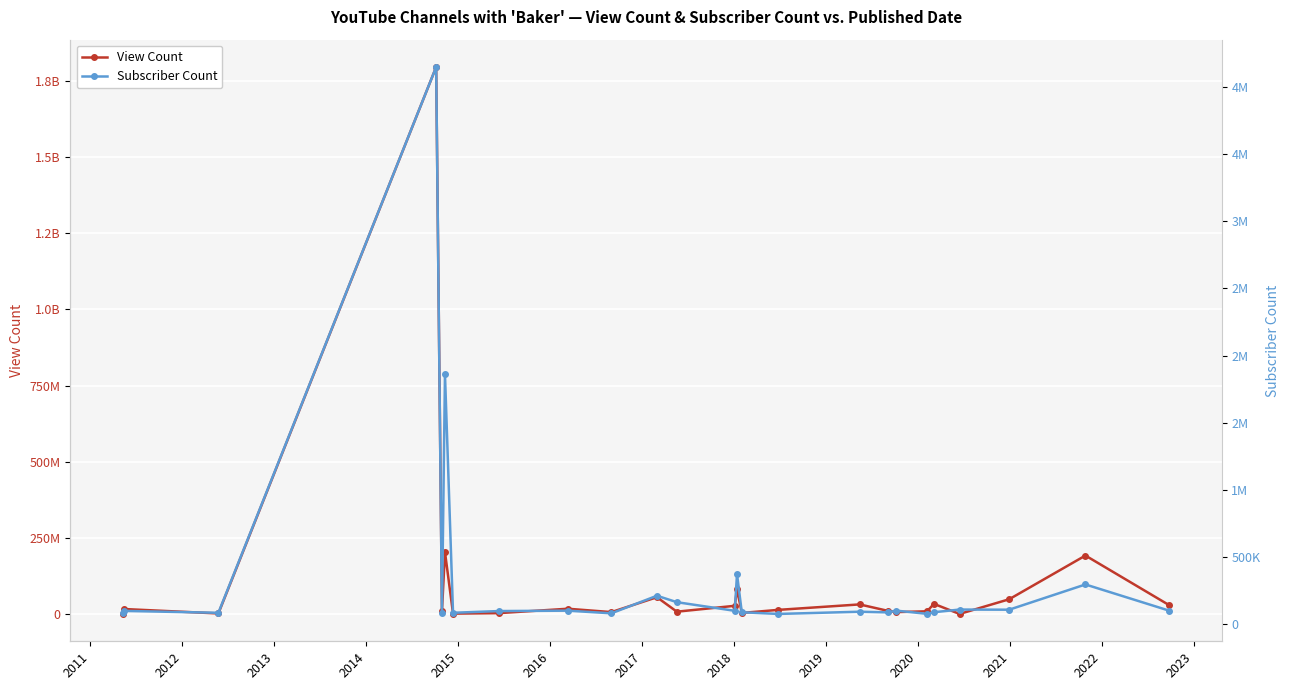

Which series has the largest range (max minus min)?

View Count